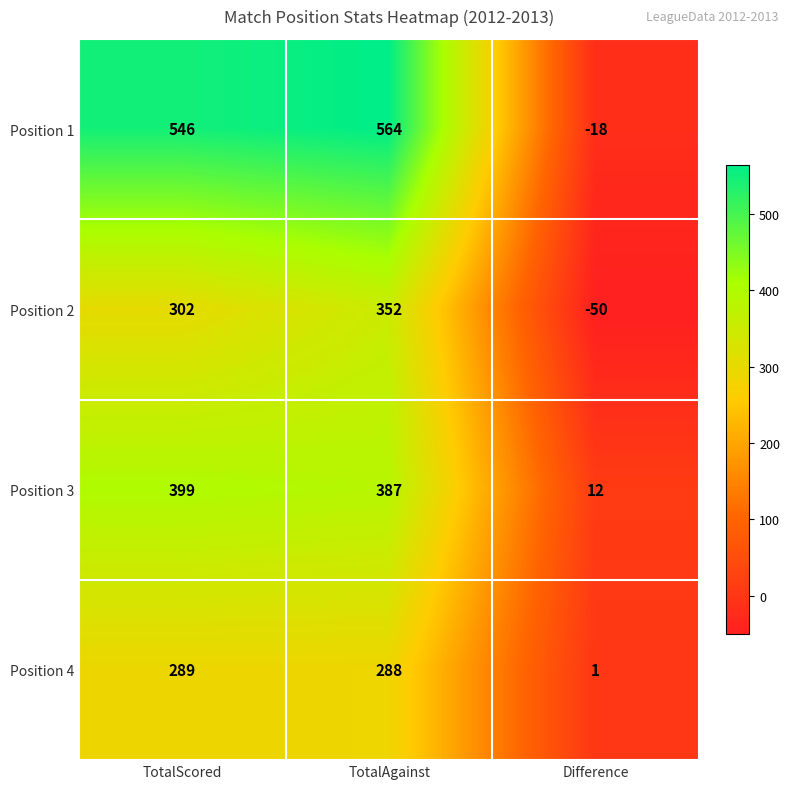

Which series has the largest total across all categories?

Position 1